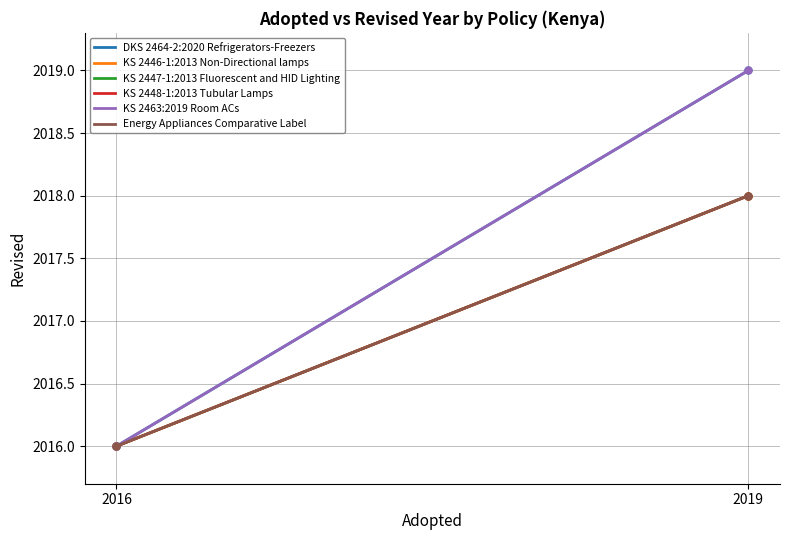

Is this an area chart (filled region under the line)?

No